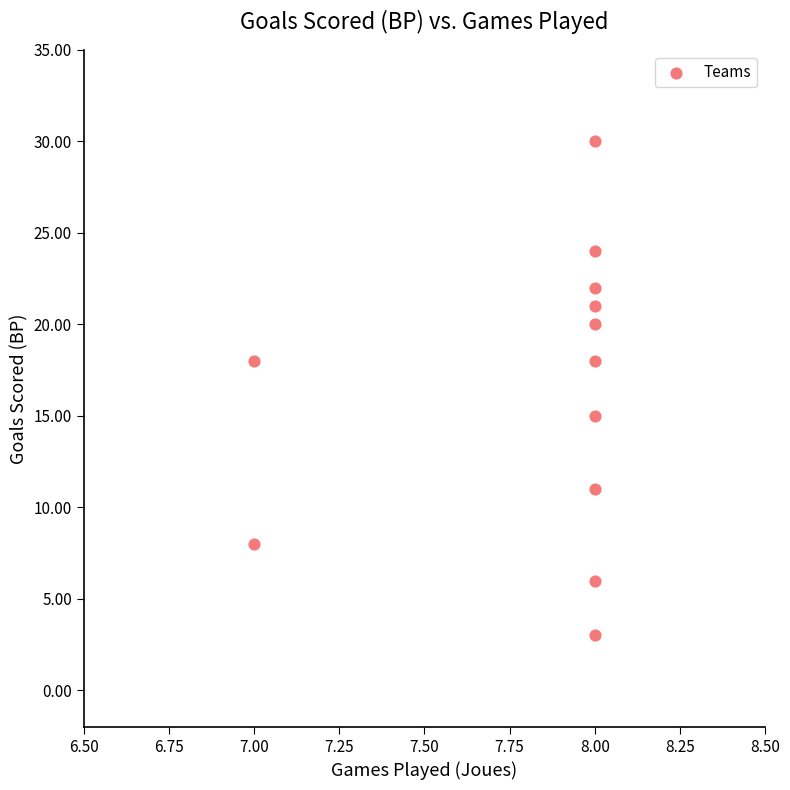

What Y value in the scatter plot is closest to 16?

15